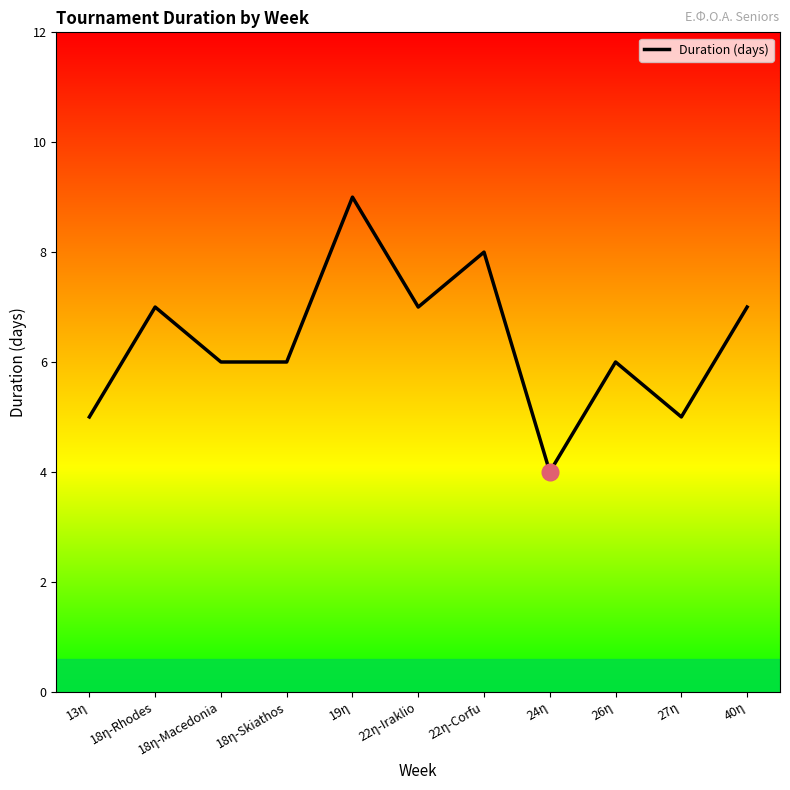

Between 22η-Corfu and 40η, which is larger?

22η-Corfu